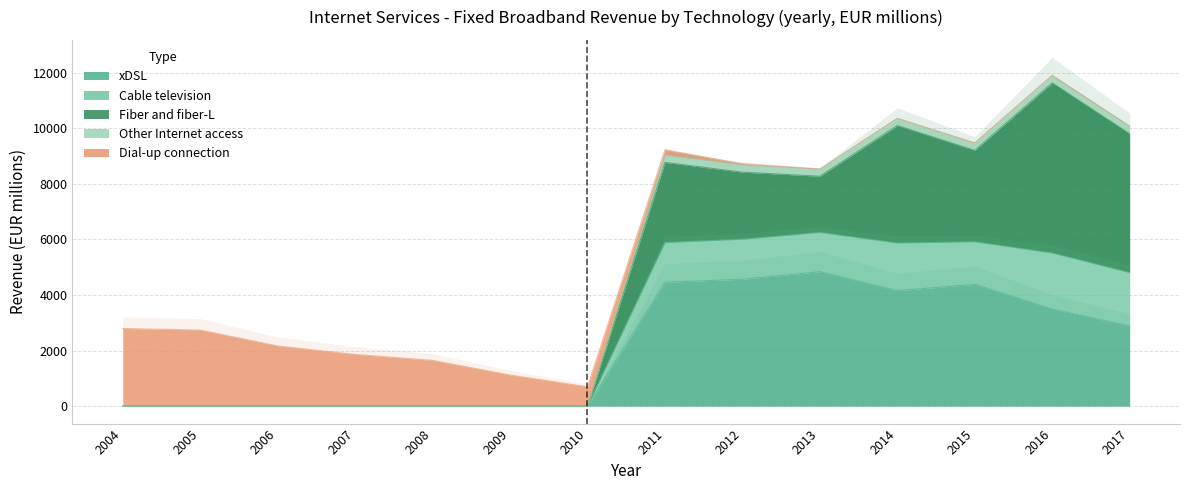

True or false: xDSL has a value of 2495.9 at 2012.

False